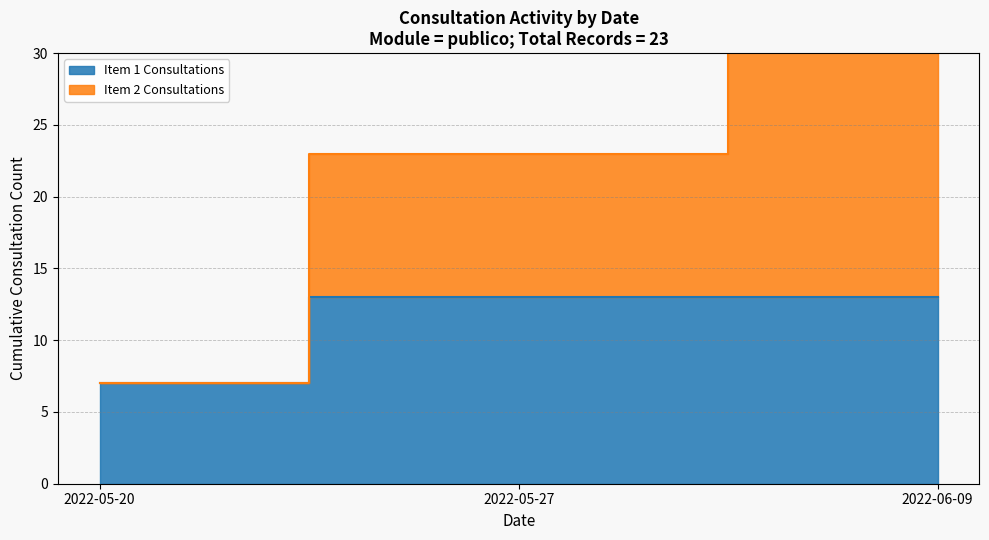

Between 2022-05-27 and 2022-05-20, which is larger?

2022-05-27